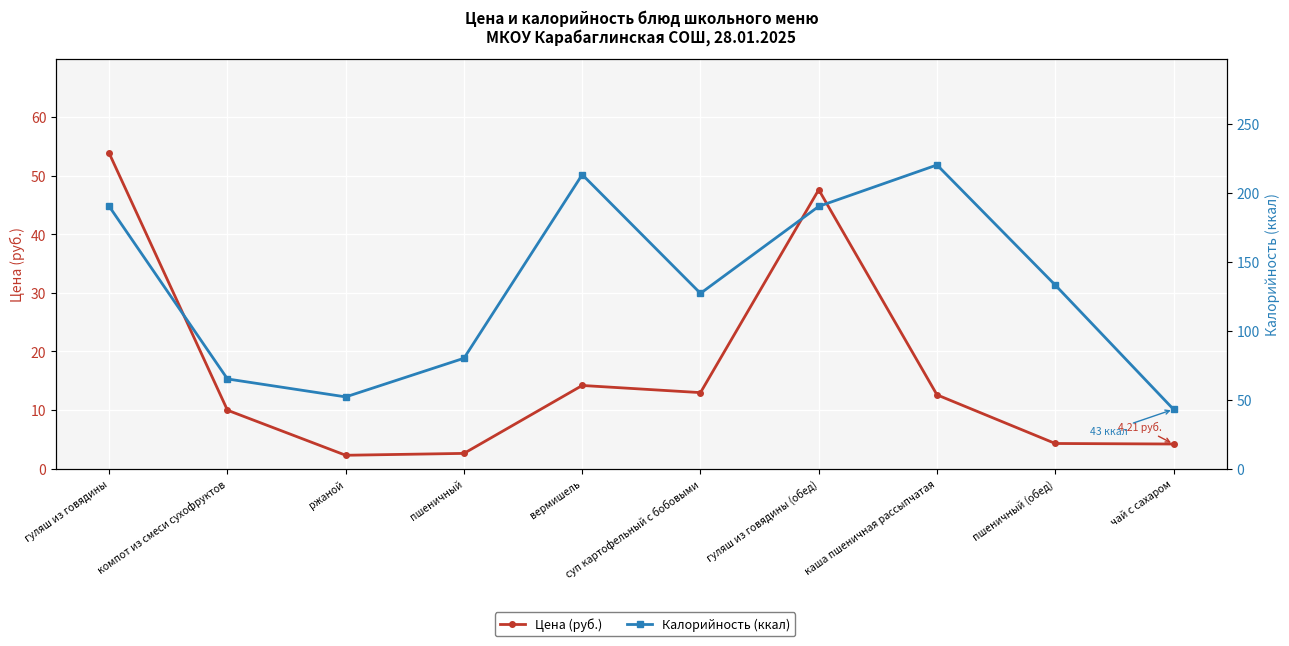

Which series changed the most between пшеничный and каша пшеничная рассыпчатая?

Калорийность (ккал)